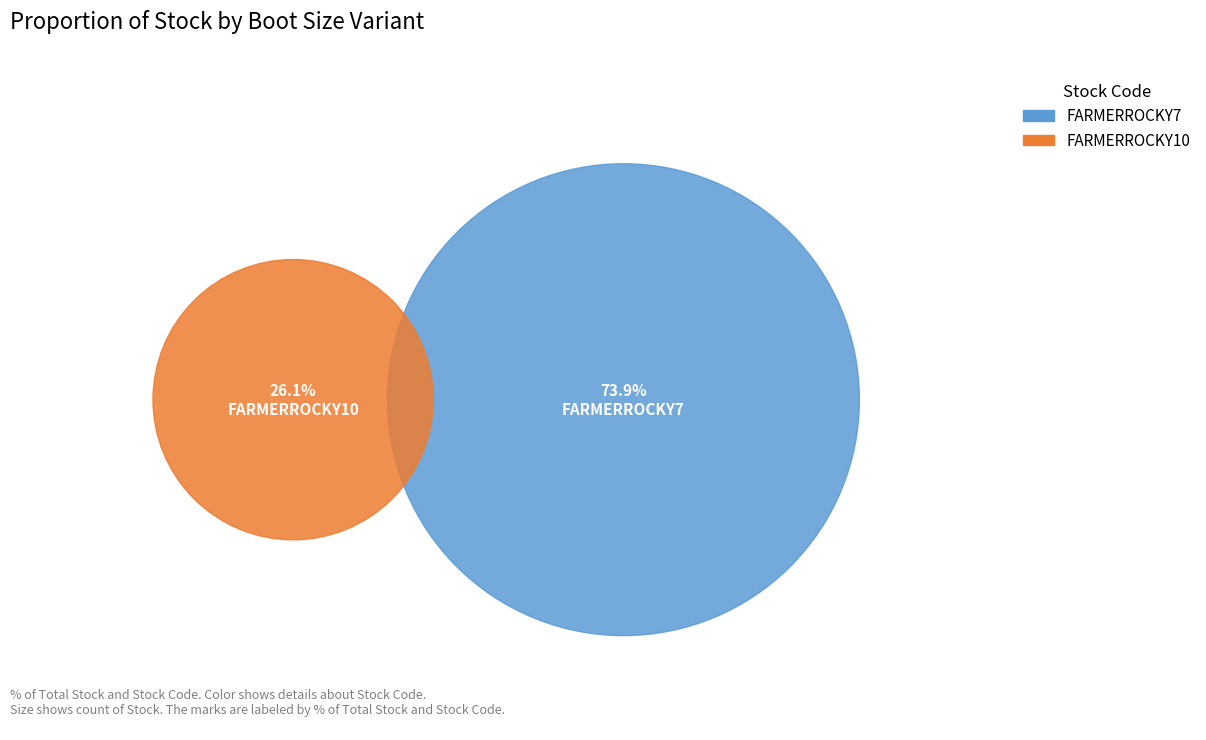

Combined, what portion of the pie is FARMERROCKY10 and FARMERROCKY7?

100.0%